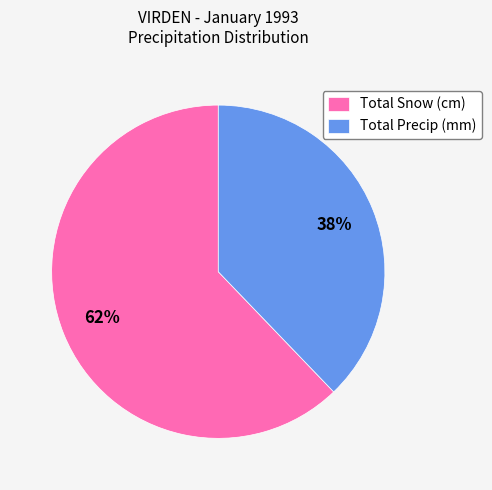

To the nearest percent, what is the average slice percentage?

50%